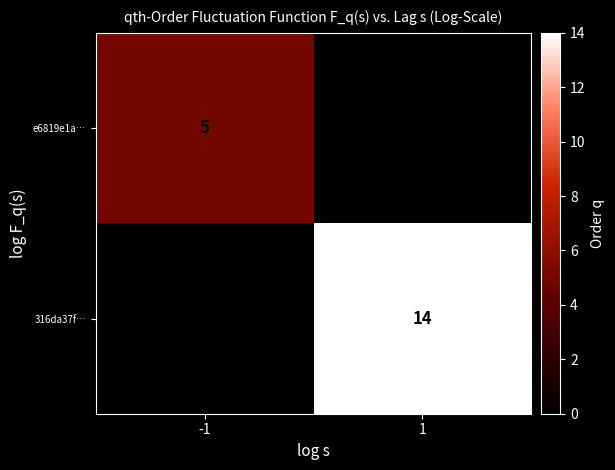

True or false: 316da37f… has a value of 25 at 1.

False